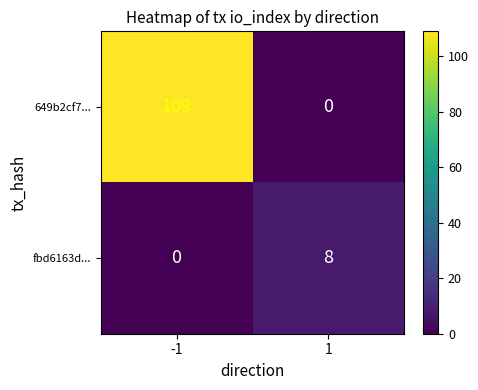

Reading left to right, transcribe all the data shown in this chart.

649b2cf7...: -1=109	1=0
fbd6163d...: -1=0	1=8